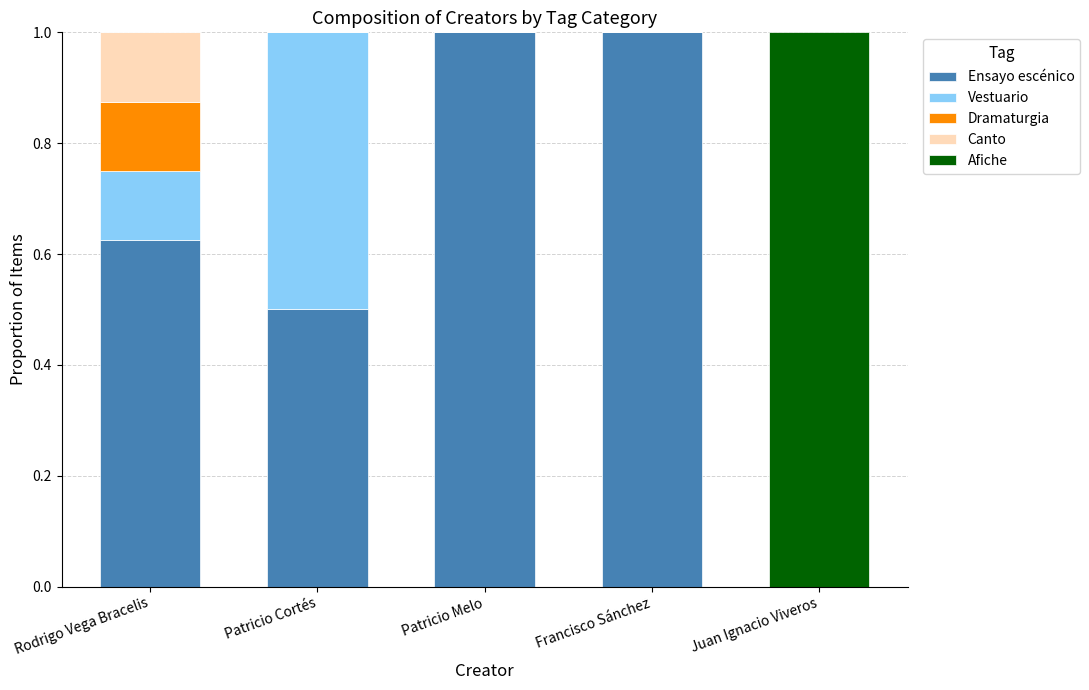

What is the total value across all series at Francisco Sánchez?

1.0